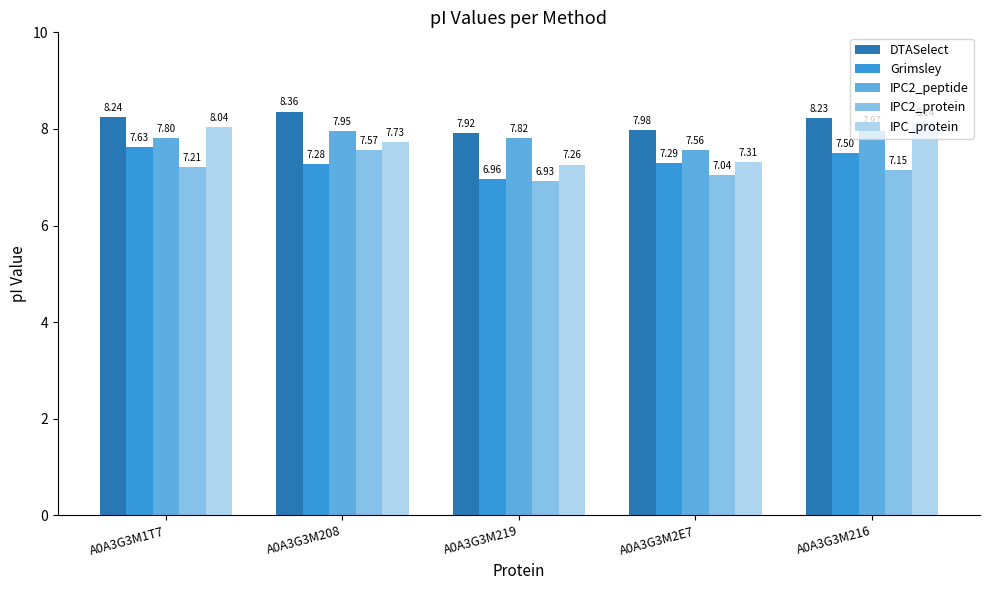

What is the difference between the maximum and minimum values in the IPC2_peptide series?

0.4